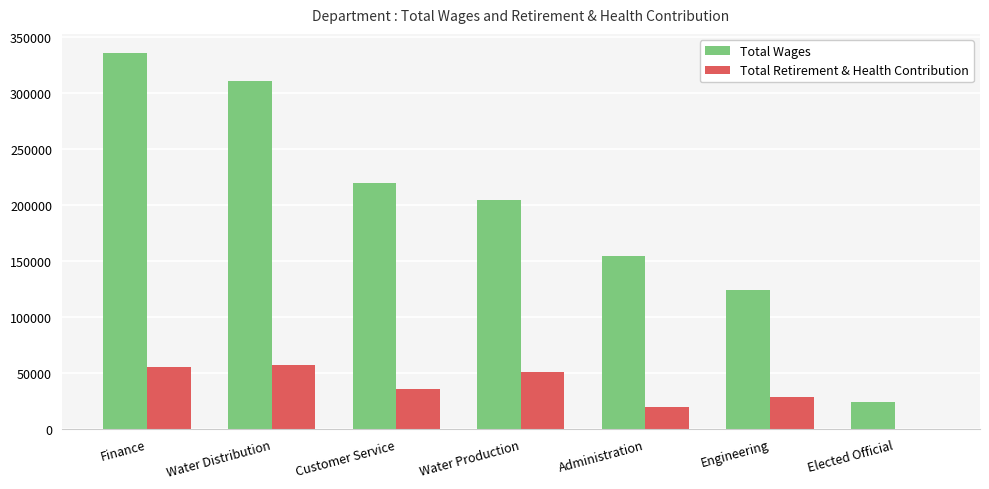

Is it true that Total Retirement & Health Contribution equals 16384 at Engineering?

False